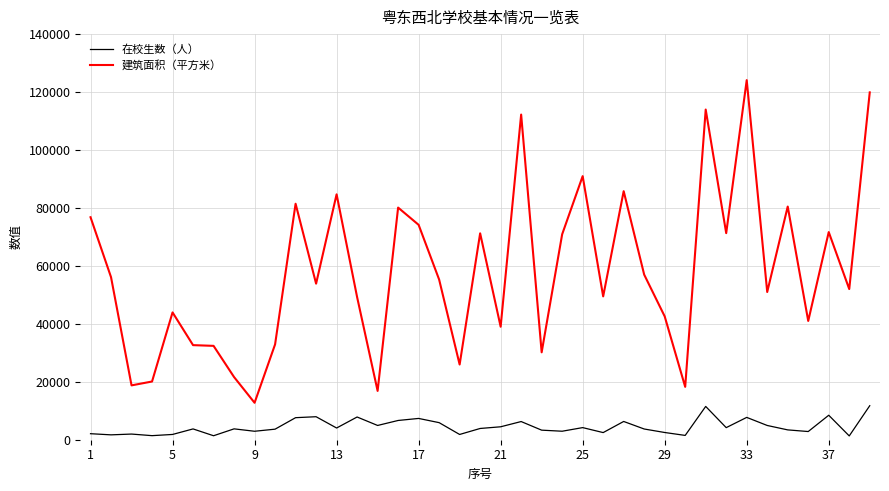

What is the sum of all 建筑面积（平方米） values?

2262639.3